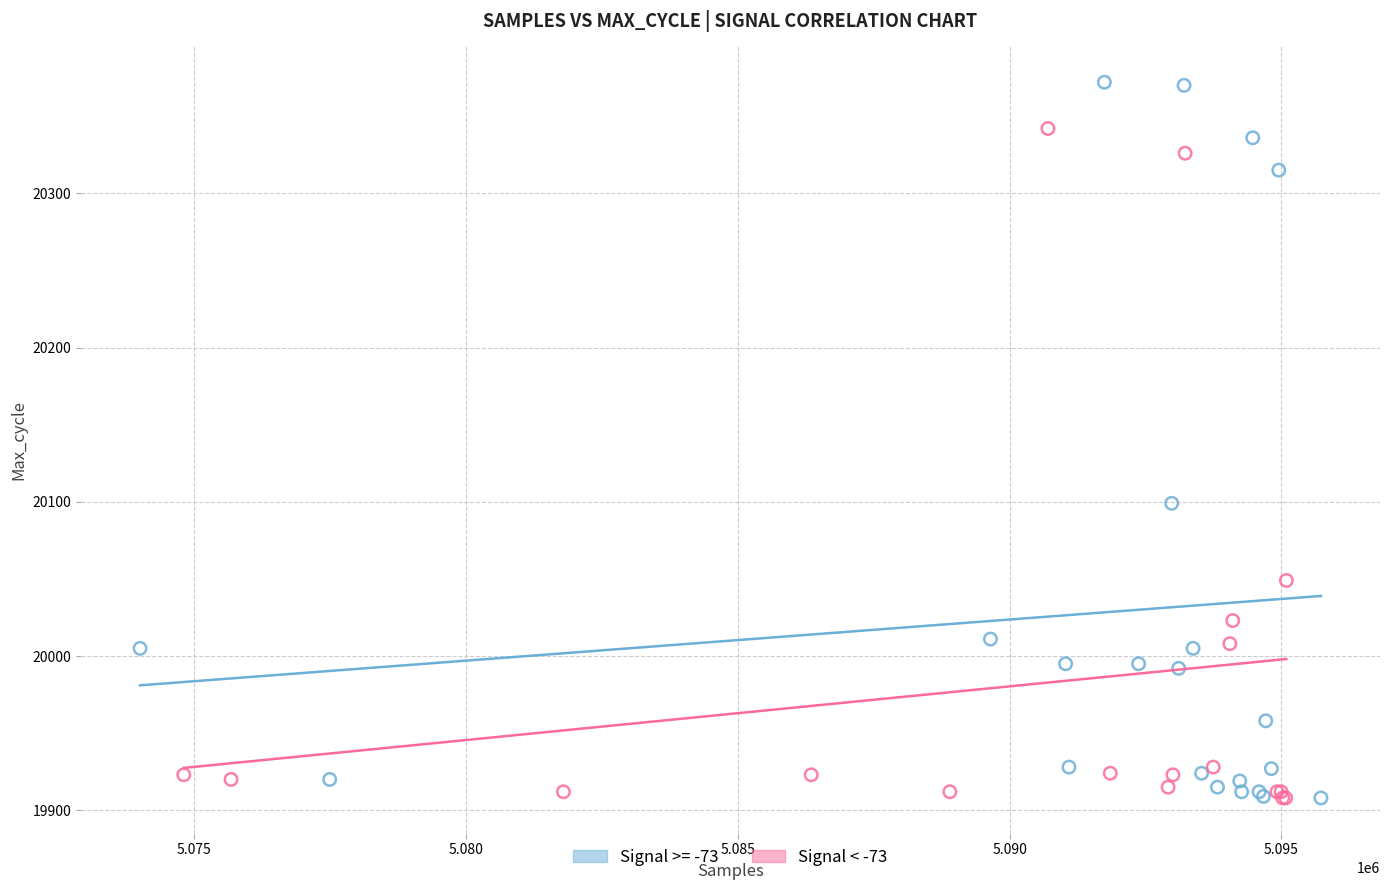

Which series reaches the maximum Y coordinate?

Signal >= -73